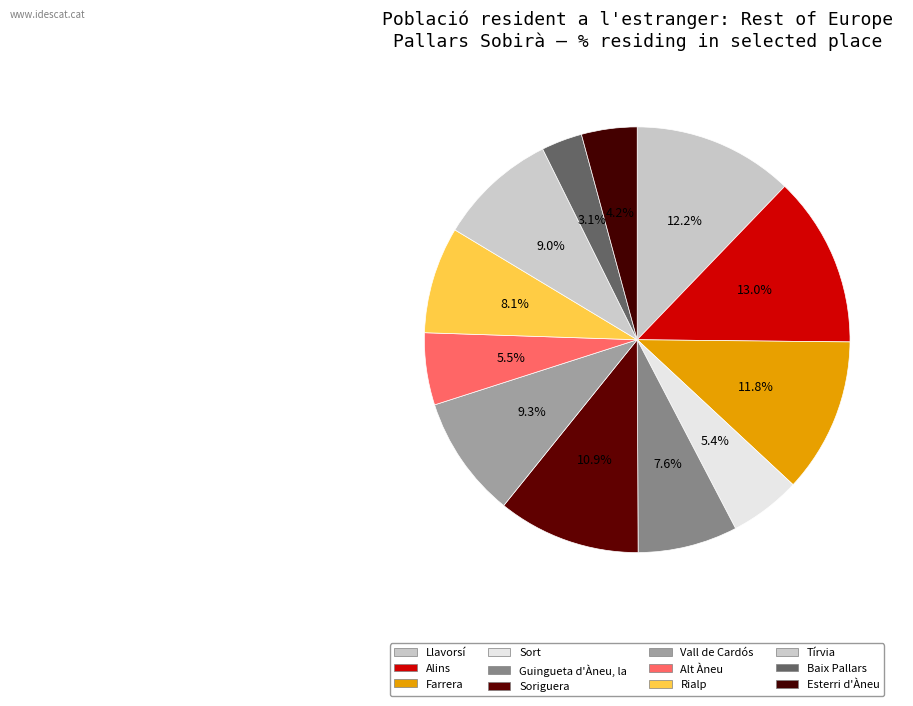

How many segments does this pie chart have?

12